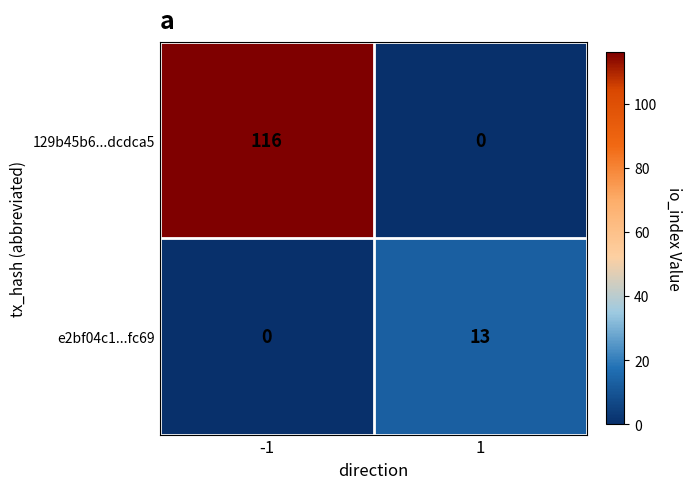

Which series has the widest spread of values?

129b45b6...dcdca5